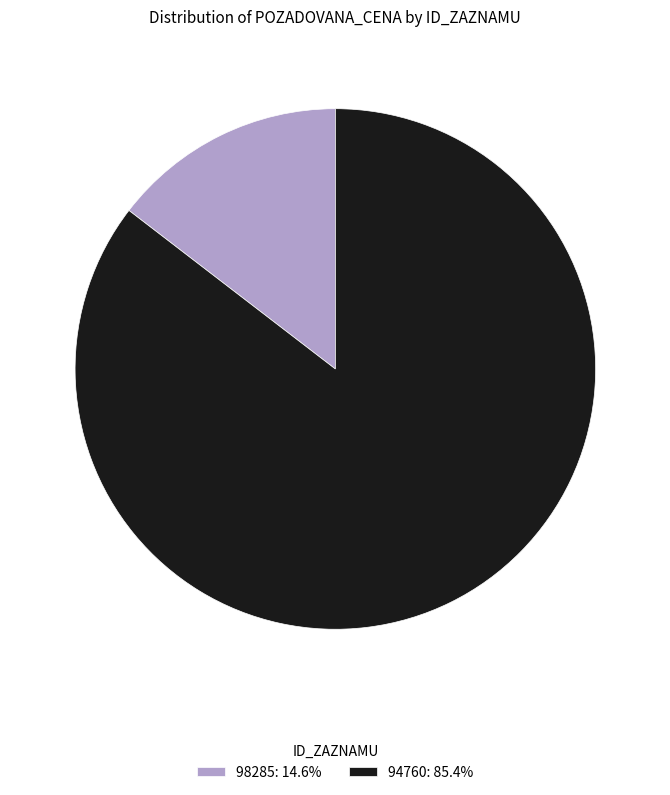

What is the ratio of the value at 94760 to the value at 98285?

5.9